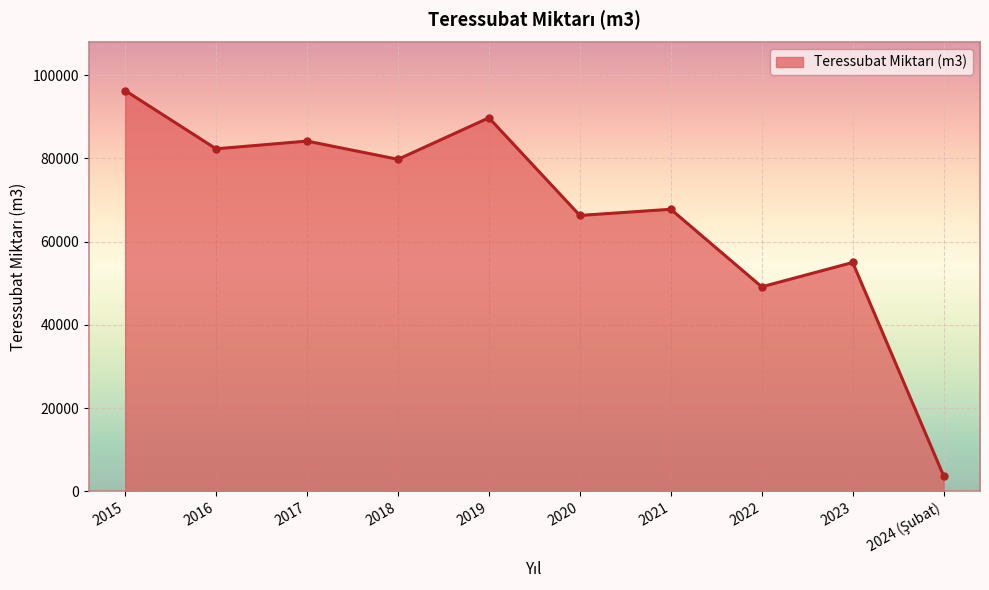

Which has a higher value, 2023 or 2022?

2023